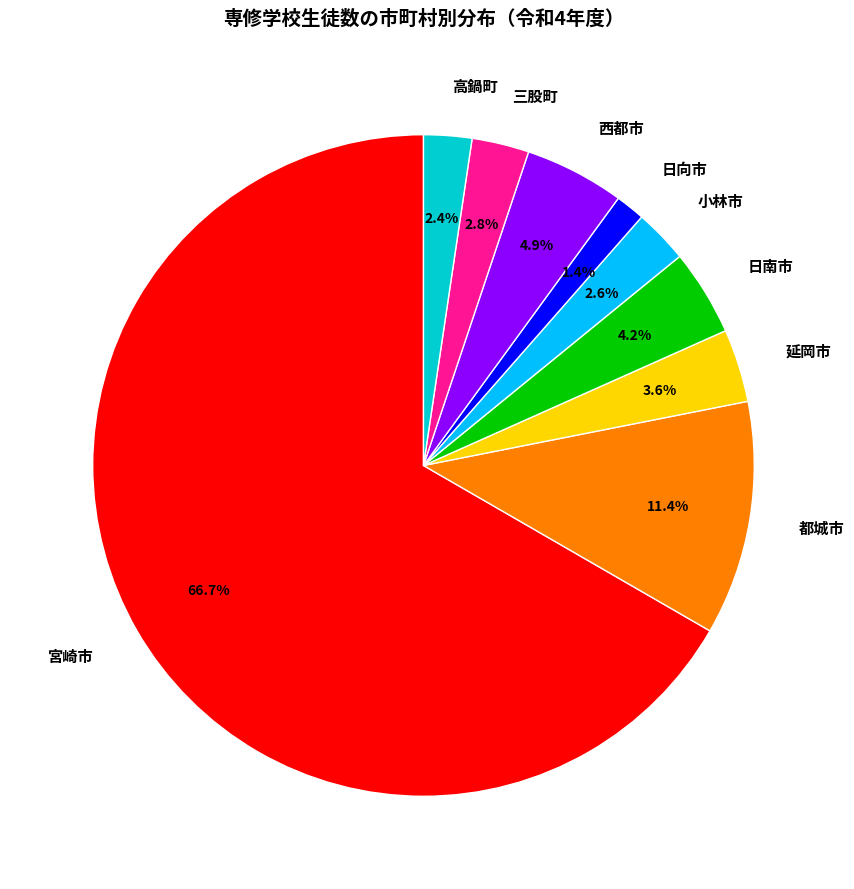

To the nearest percent, what is the average slice percentage?

11%